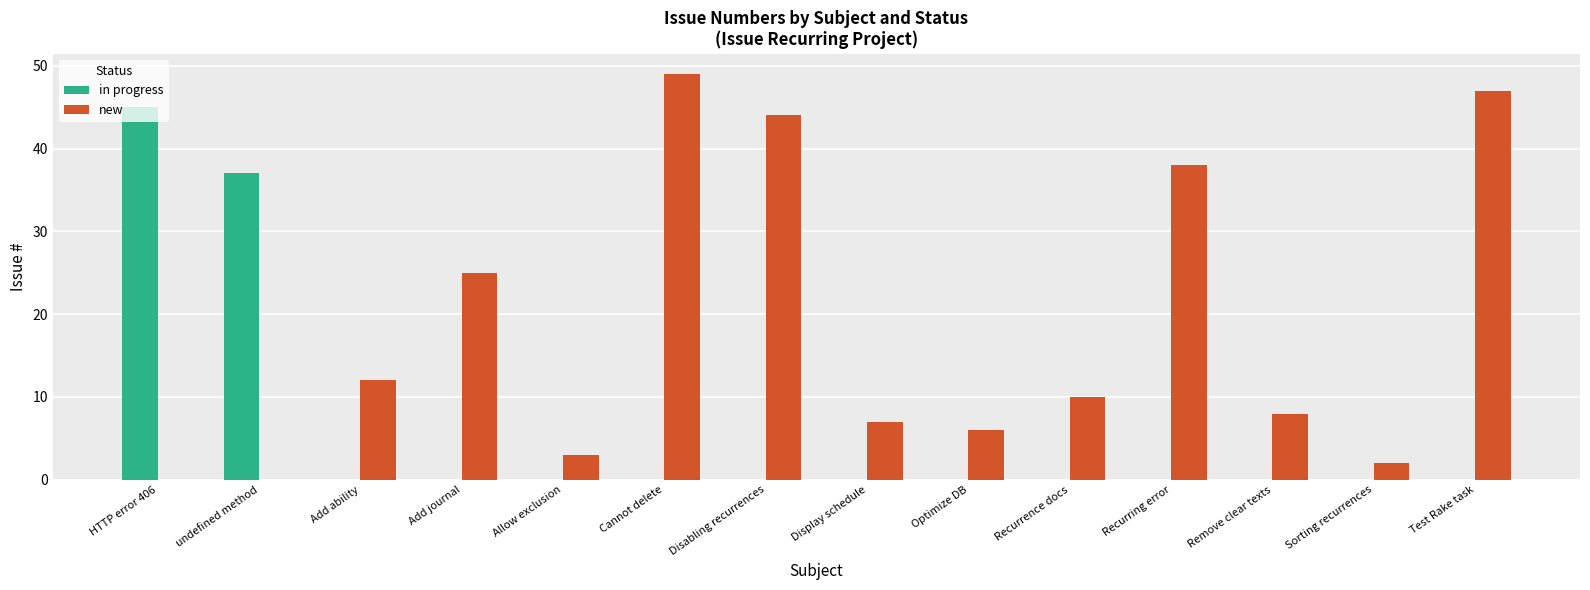

Count the number of categories in the chart.

14